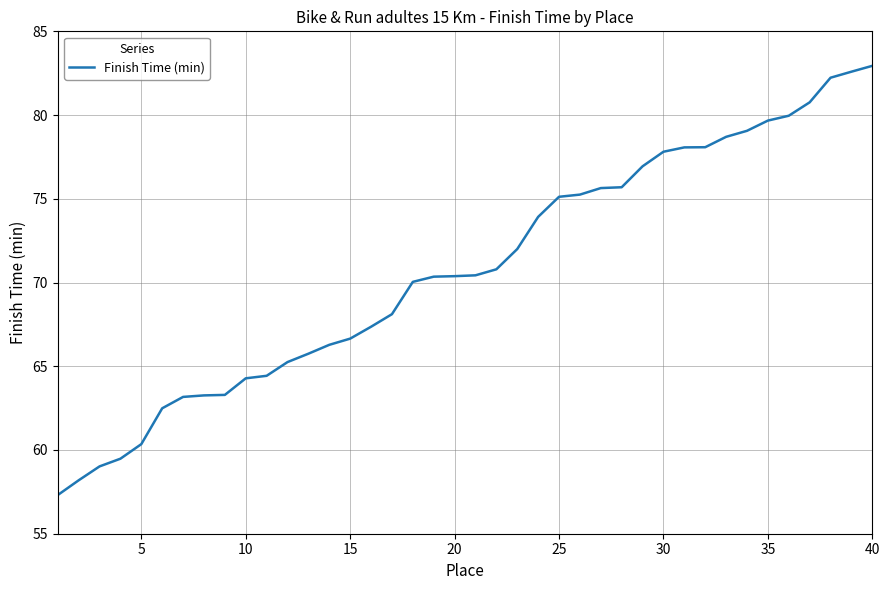

What is the smallest value displayed?

57.3